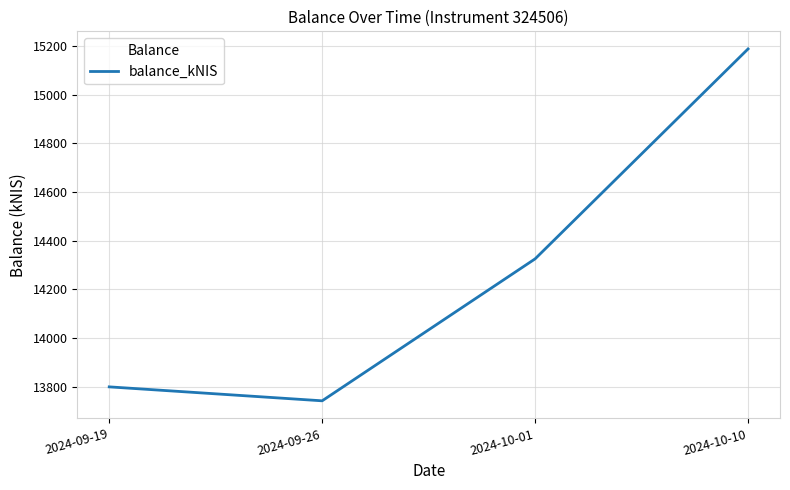

At which label is the value closest to 14465?

2024-10-01